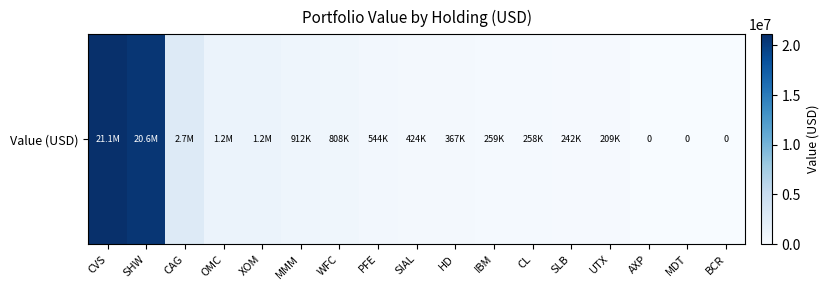

Approximately how many times larger is the value at OMC compared to UTX?

6.0